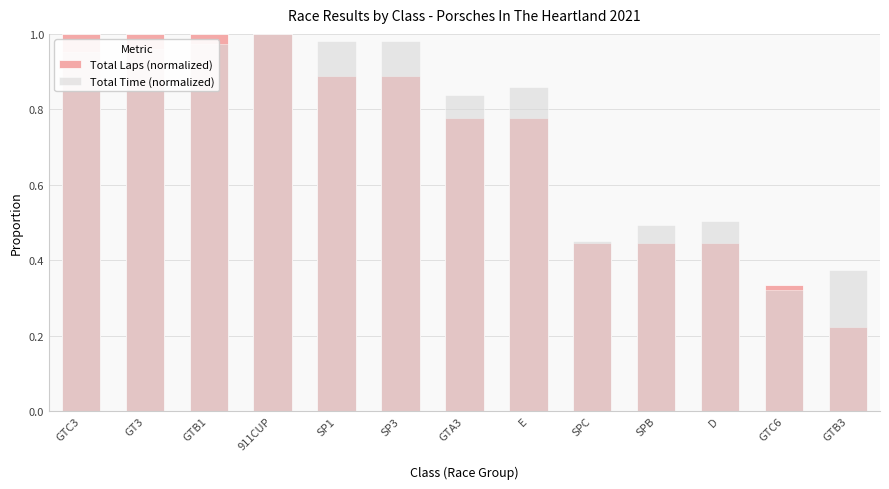

Reading left to right, extract all data points from this chart.

Total Laps (normalized): GTC3=1.0	GT3=1.0	GTB1=1.0	911CUP=1.0	SP1=0.9	SP3=0.9	GTA3=0.8	E=0.8	SPC=0.4	SPB=0.4	D=0.4	GTC6=0.3	GTB3=0.2
Total Time (normalized): GTC3=1.0	GT3=1.0	GTB1=1.0	911CUP=1.0	SP1=1.0	SP3=1.0	GTA3=0.8	E=0.9	SPC=0.5	SPB=0.5	D=0.5	GTC6=0.3	GTB3=0.4